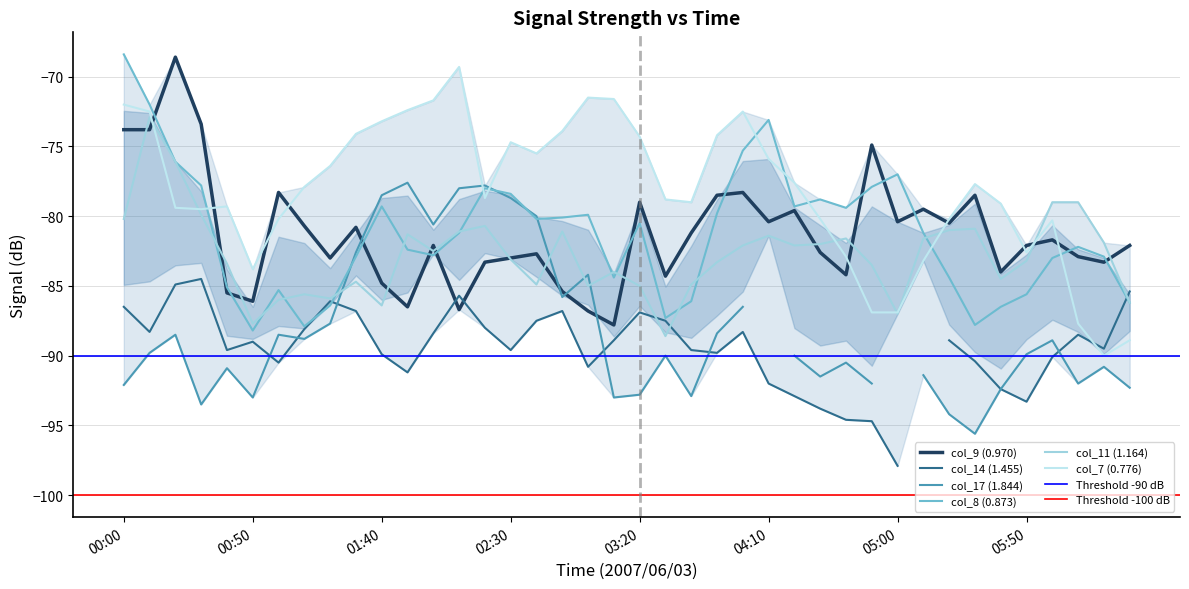

What is the difference between the highest and lowest values at 2007/06/03 05:10?

3.7